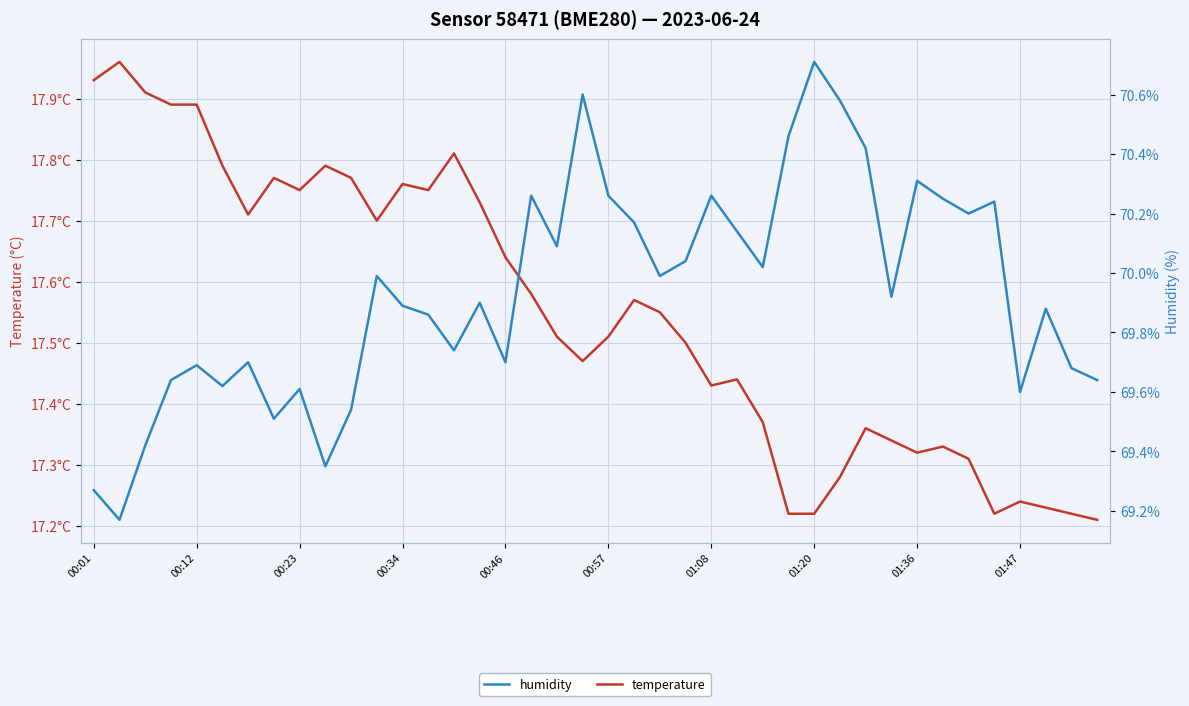

What is the sum of the humidity values at 25 and 10?

139.7